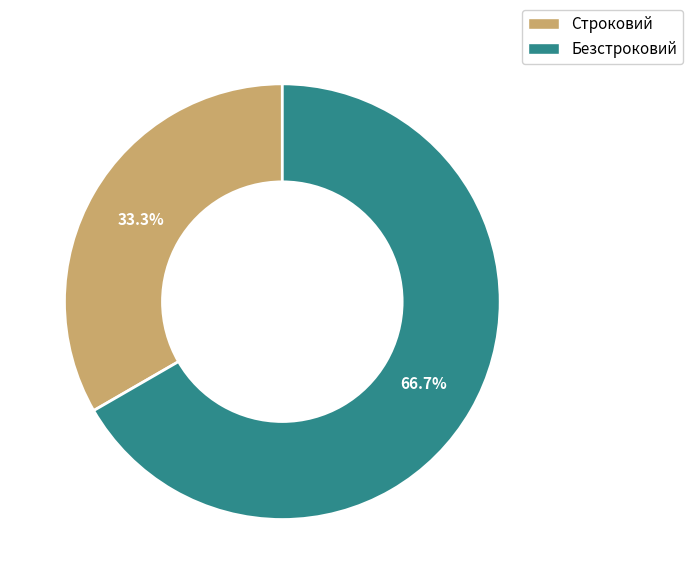

To the nearest percent, what is the average slice percentage?

50%